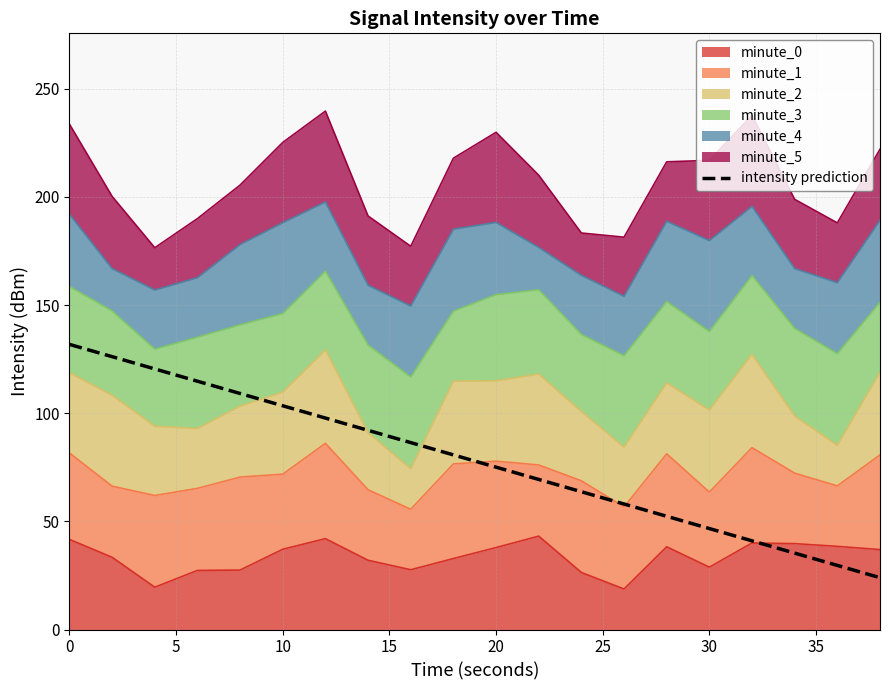

True or false: the data has more than 1 interior local peaks.

False